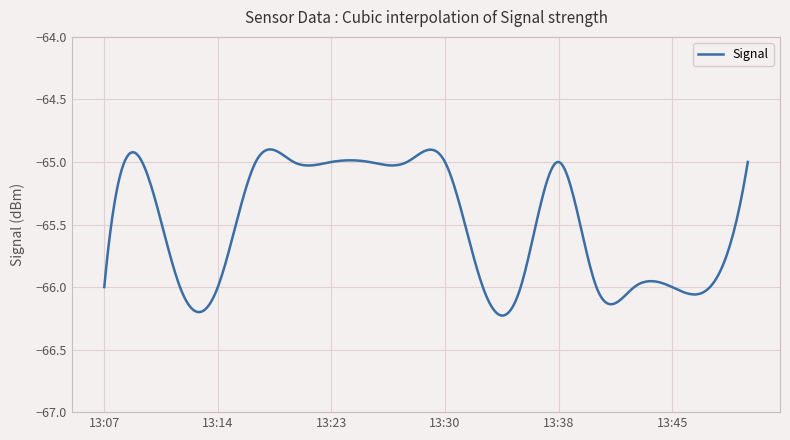

What is the difference between the maximum and minimum values?

1.3